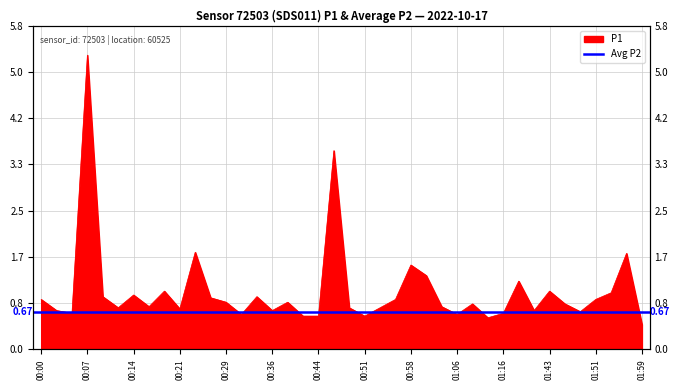

What position from the left is 00:51?

22